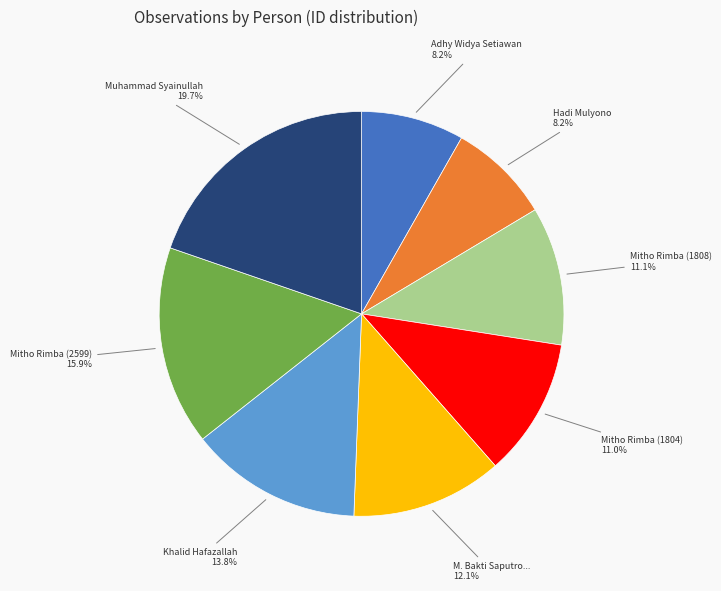

Count the number of slices in the pie.

8